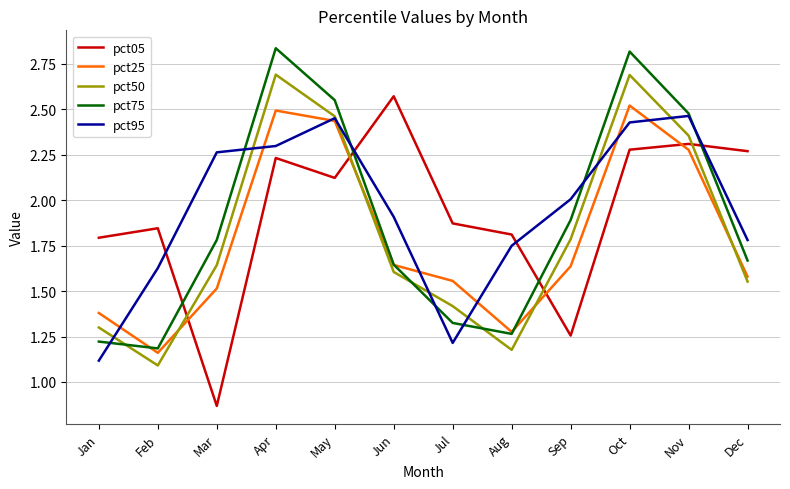

Is it true that pct25 equals 2.4 at Mar?

False